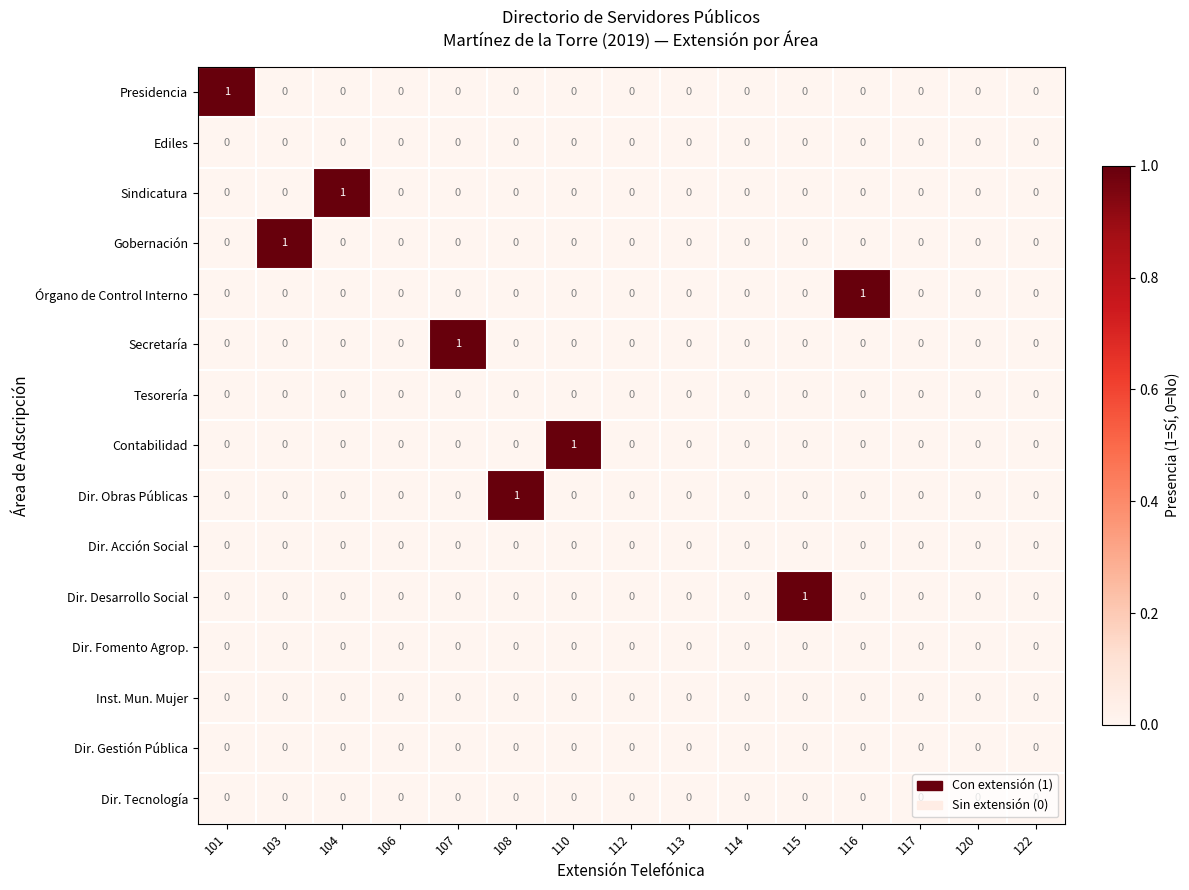

Count the Dir. Desarrollo Social values in the range 0 to 1.

15